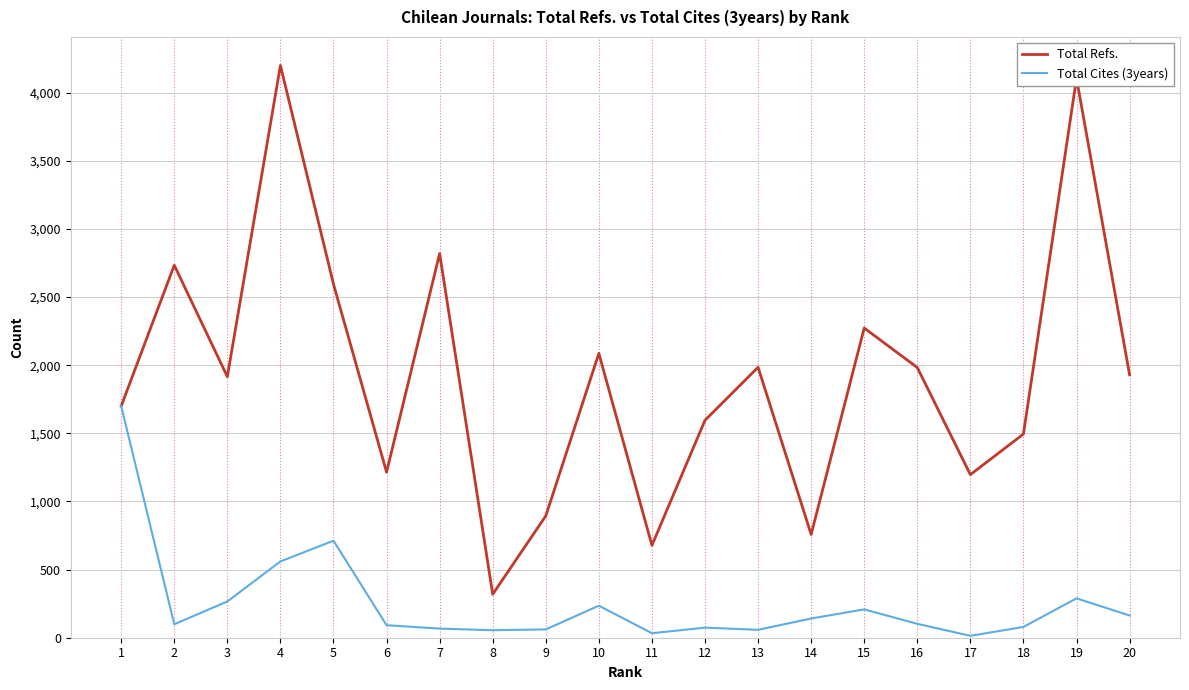

At which category is the sum across all series the highest?

4